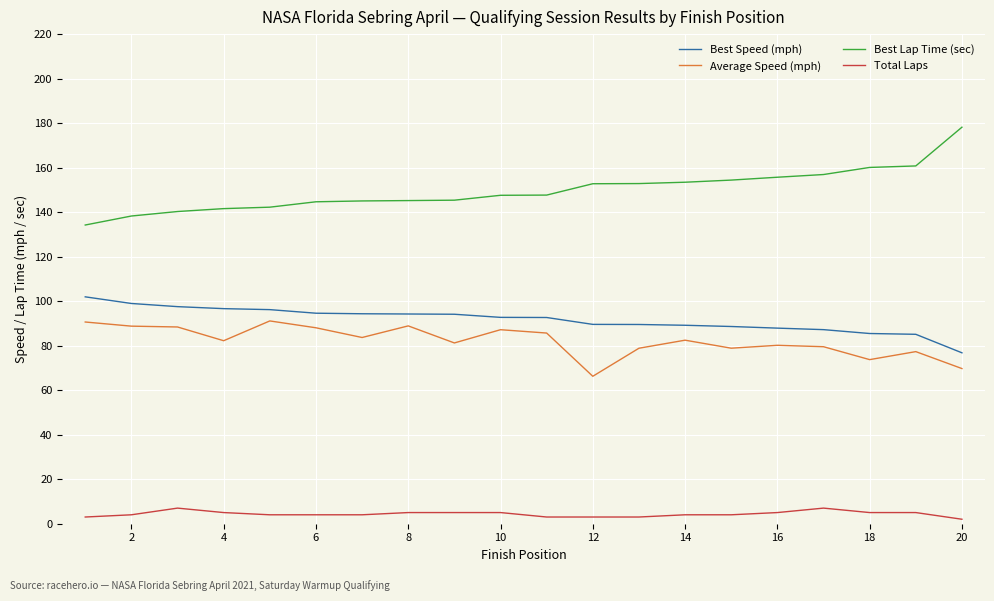

What is the maximum value for Total Laps?

7.0